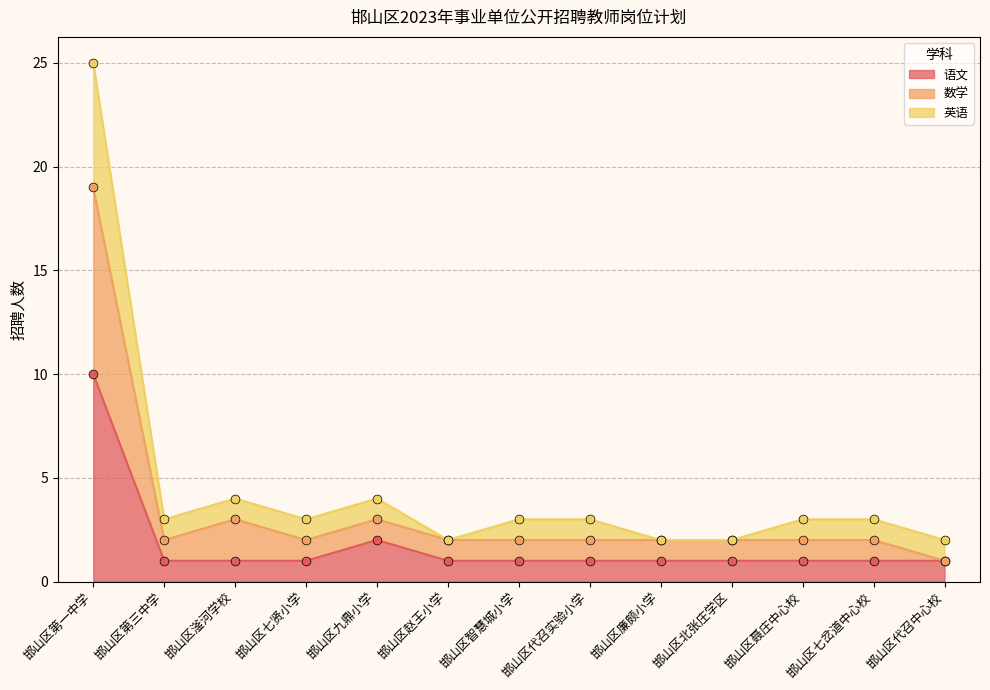

True or false: 语文 has a value of 1 at 邯山区智慧城小学.

True